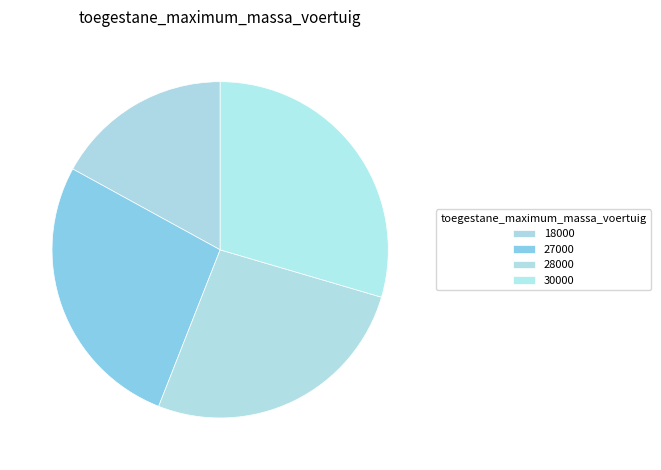

How many slices are in this pie chart?

4